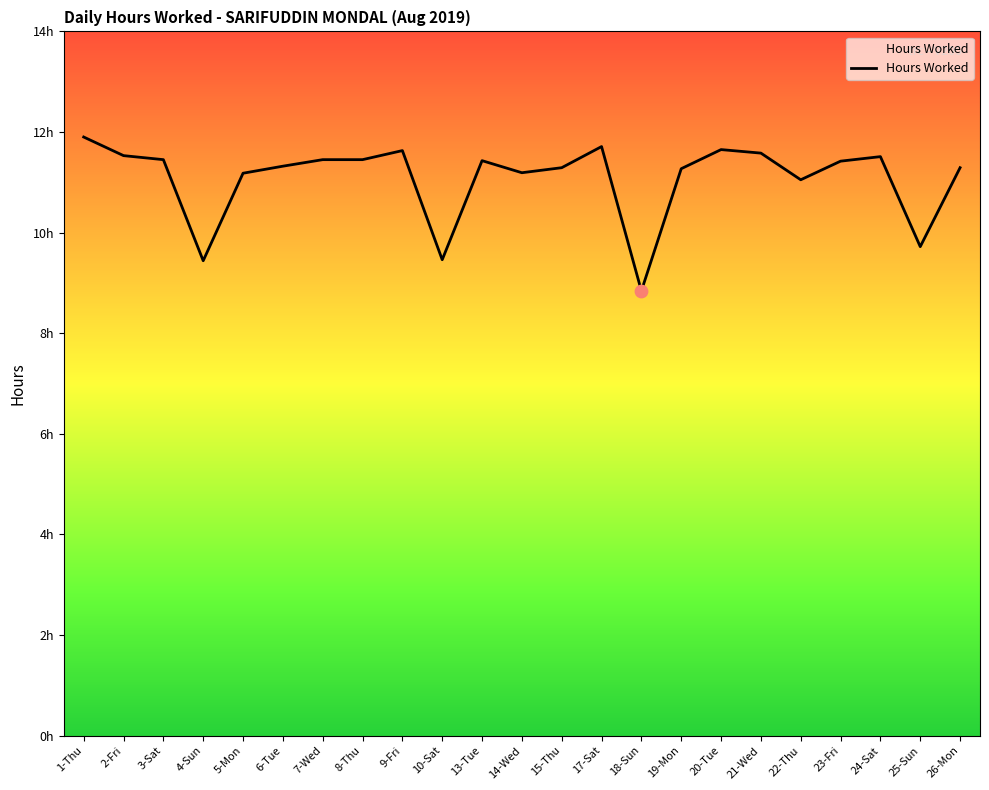

What is the ratio of the value at 21-Wed to the value at 3-Sat?

1.0